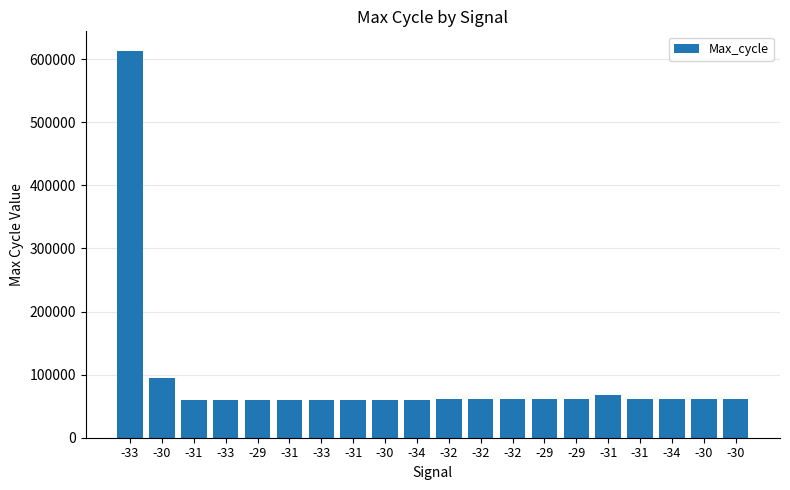

Are the bars grouped side by side (vs. stacked)?

No